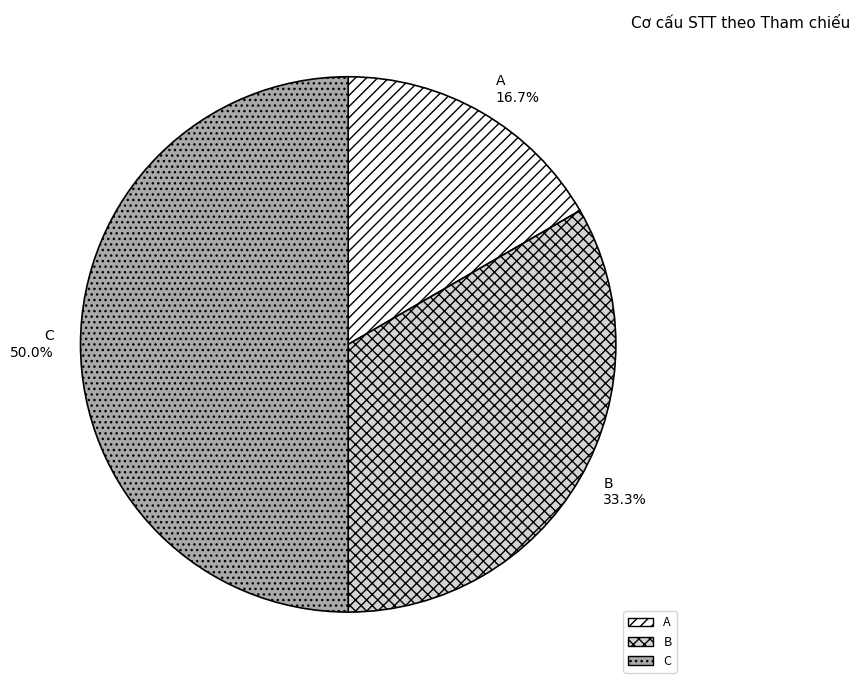

Which category has the smallest portion of the pie?

A